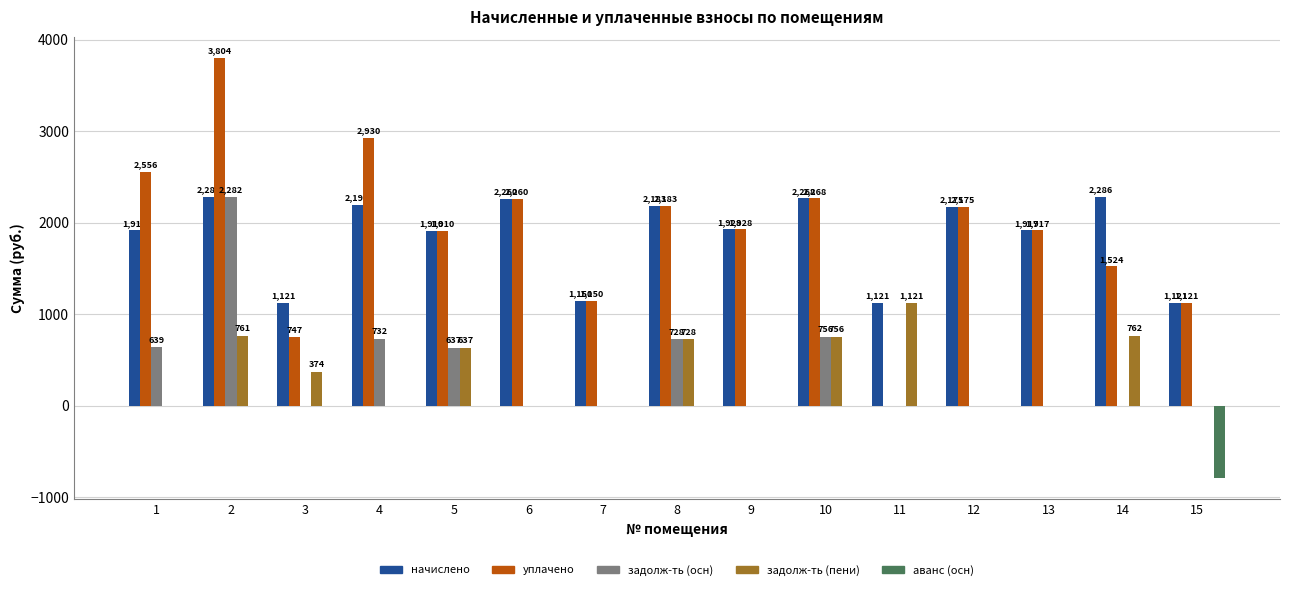

How many groups of bars are there?

15